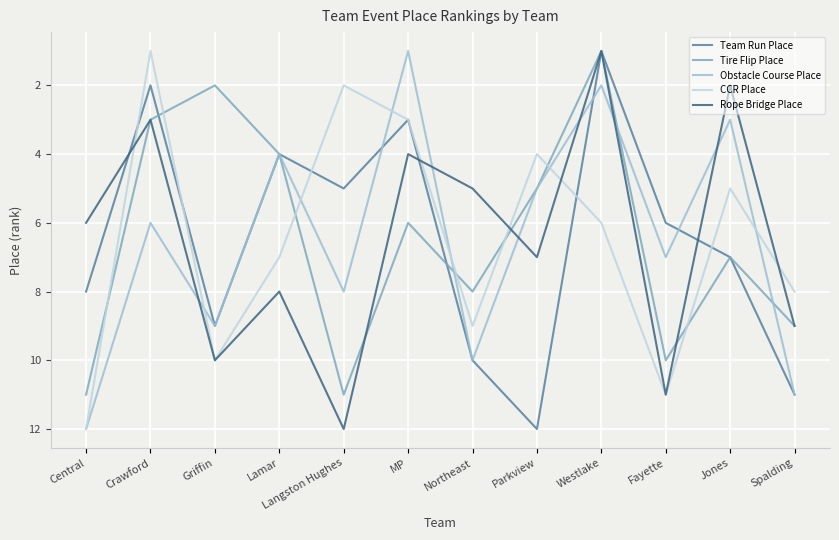

At which label is Obstacle Course Place closest to 6?

Crawford